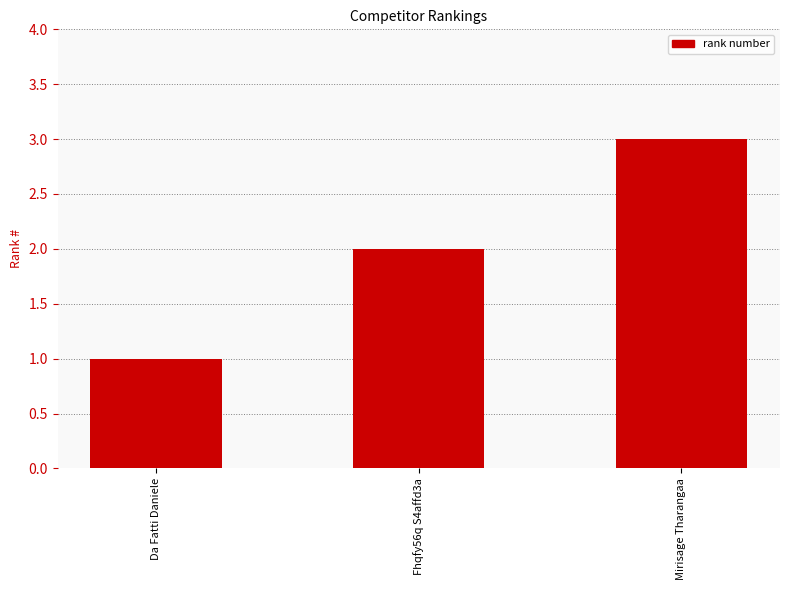

What is the difference between the maximum and second lowest values?

1